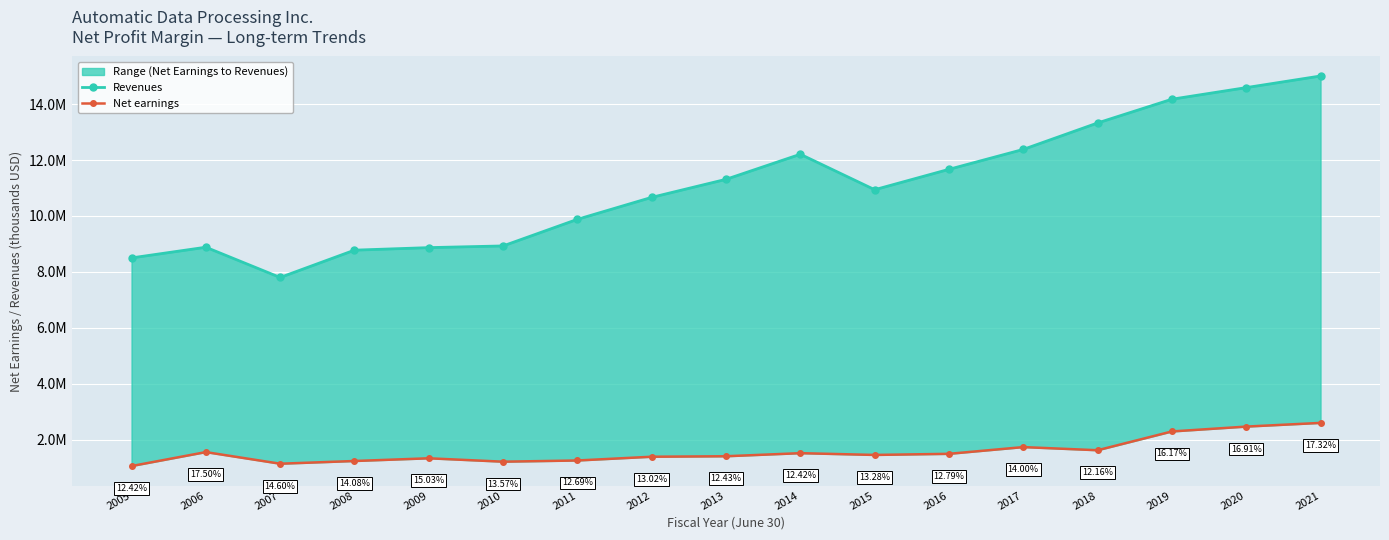

Which series has the widest spread of values?

Revenues